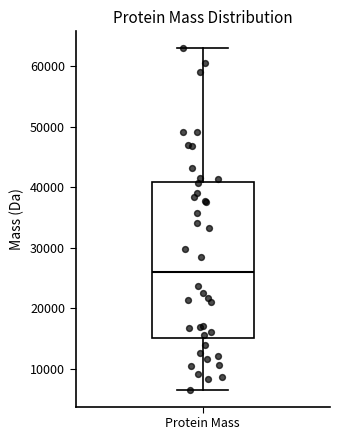

Transcribe this box plot: give where the median line is, the range the box spans, and where the two whiskers end, as read against the y-axis. The values are not printed on the chart, so give them approximately, as read against the axis.

median 26000, box 15000 to 41000, whiskers 7000 to 63000